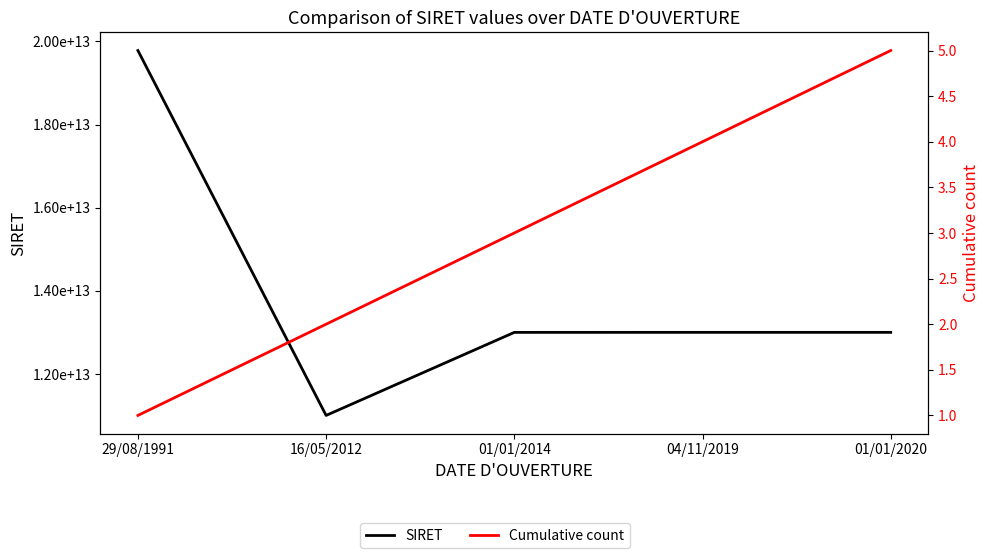

What position from the left is 29/08/1991?

1